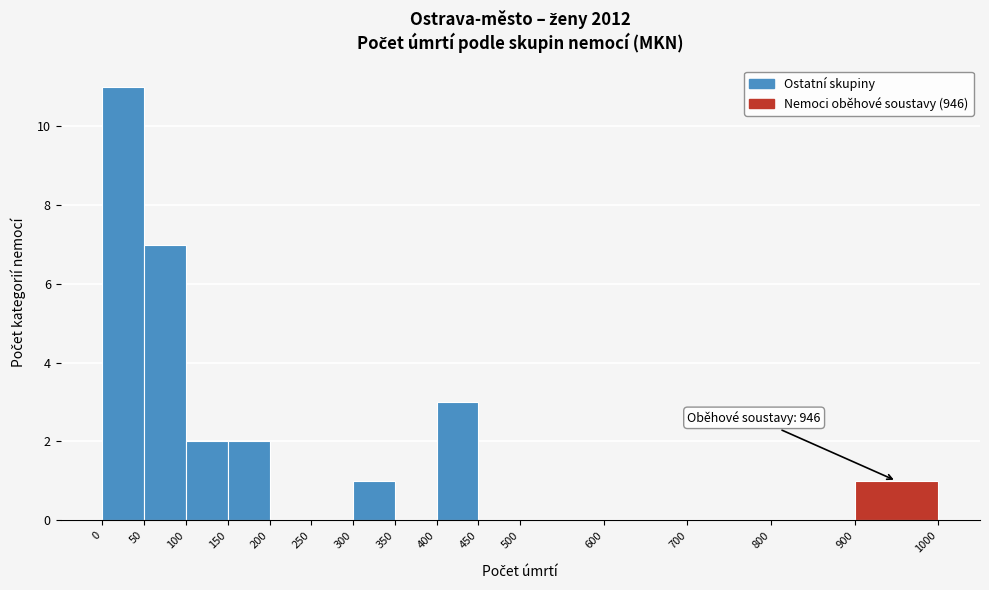

Over which range of the x-axis is the bar tallest?

0 to 50